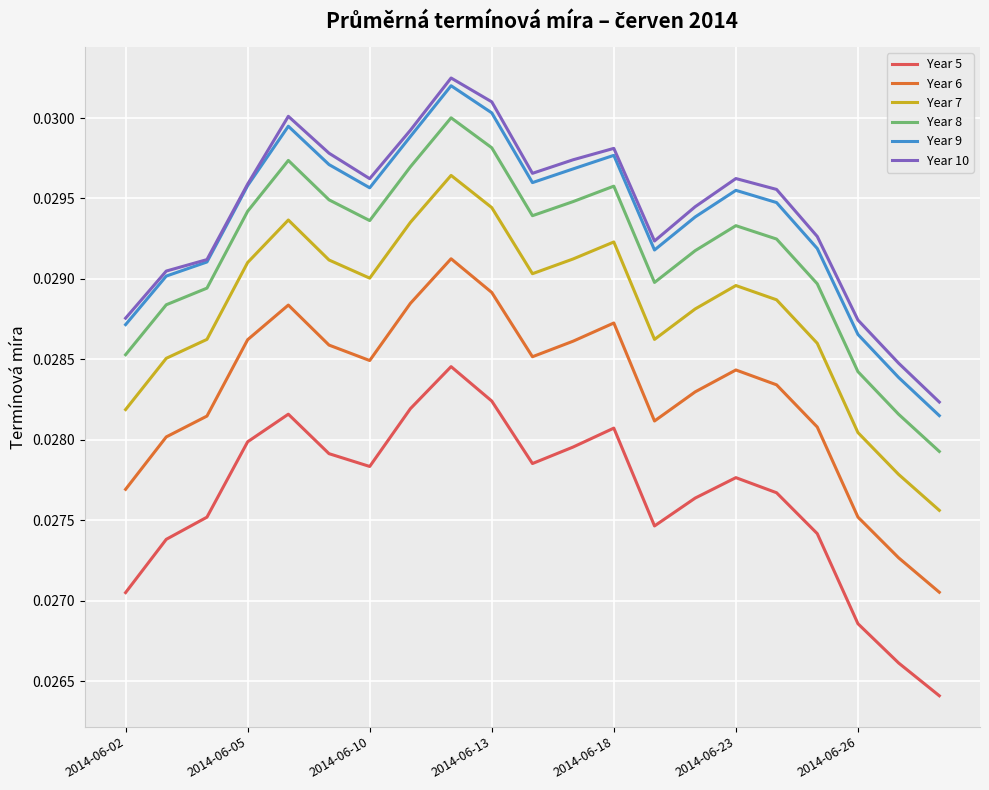

Which series has the largest range (max minus min)?

Year 7